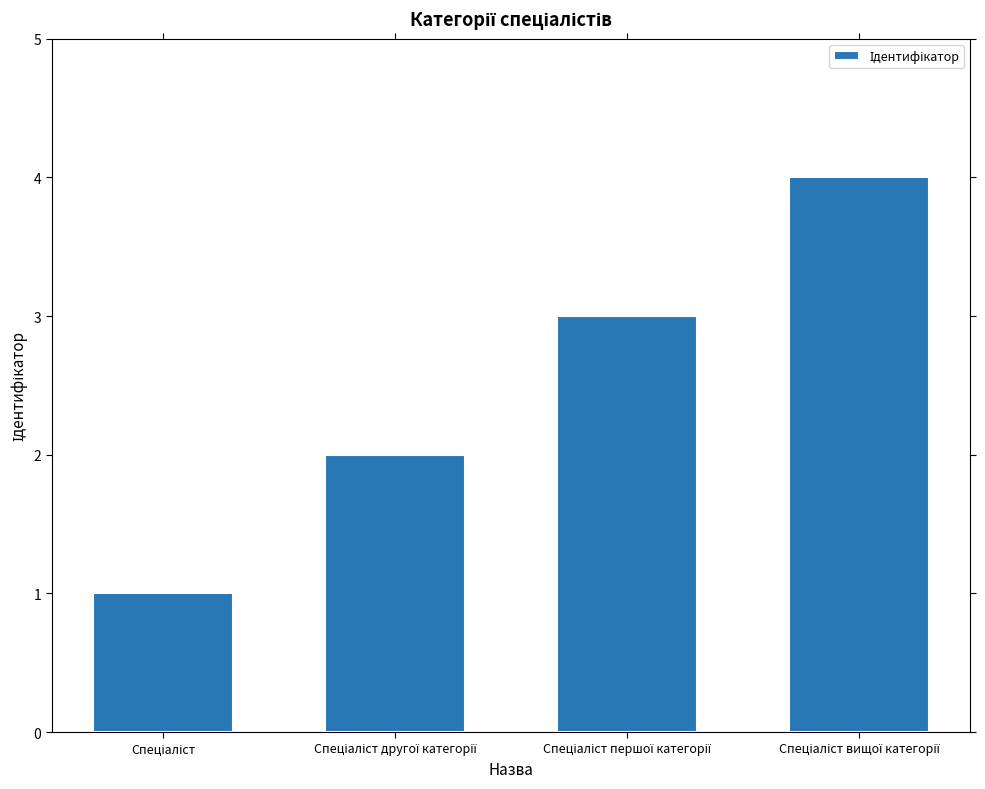

How many categories are shown in the chart?

4